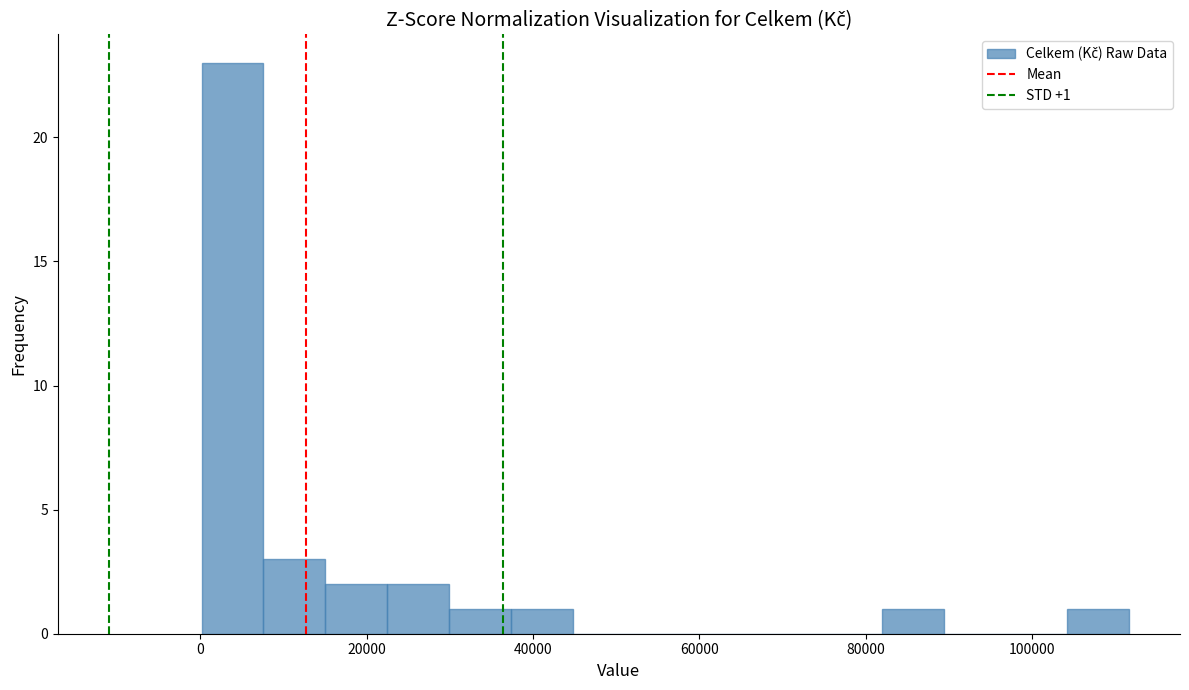

Read against the x-axis, roughly where is the centre of the tallest bar?

4000